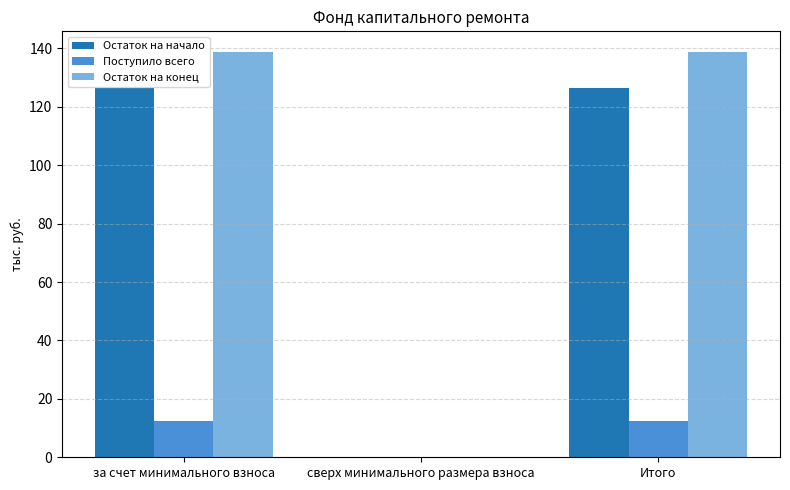

The Остаток на конец series shows 138.9 at за счет минимального взноса. True or false?

True